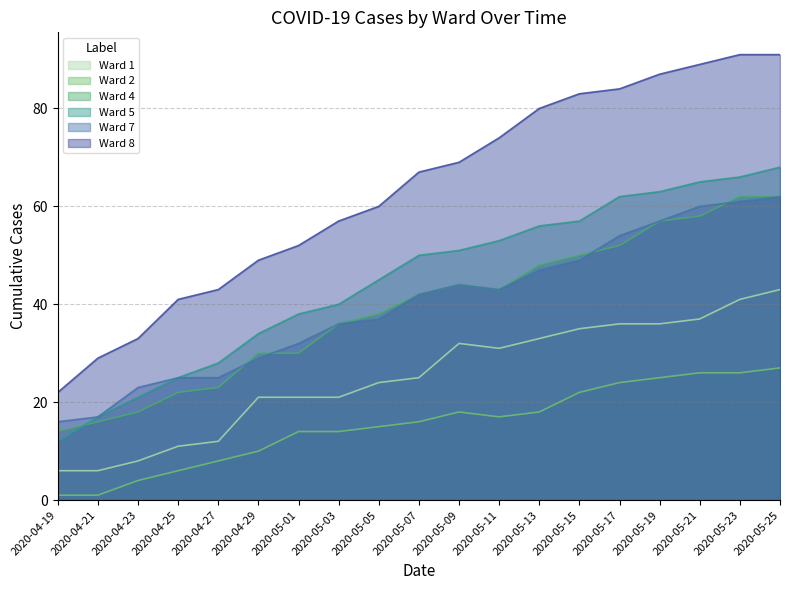

What is the value of the Ward 8 point at the 14th from the left?

83